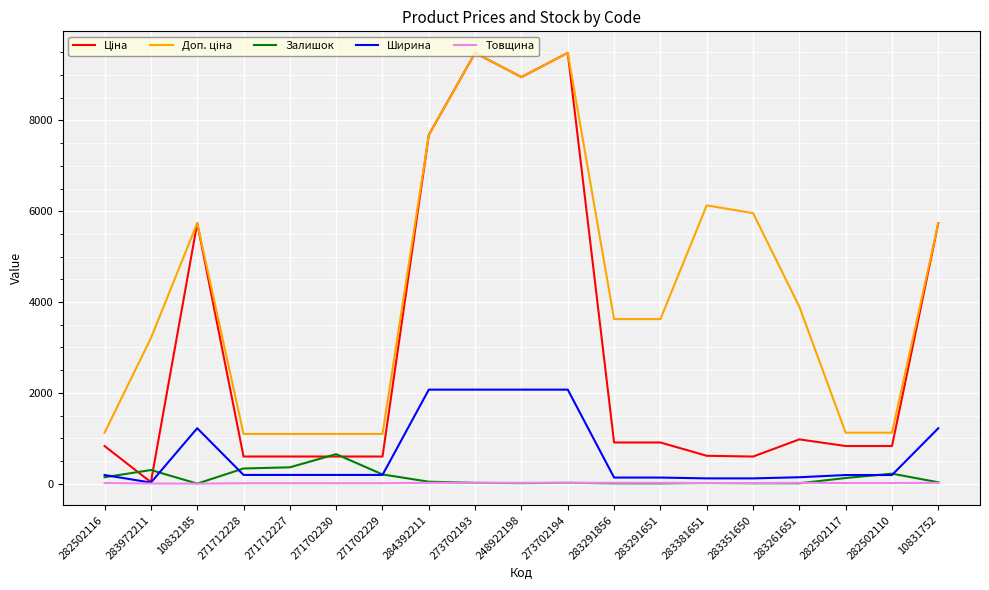

Is it true that Ширина equals 189.0 at 282502116?

True